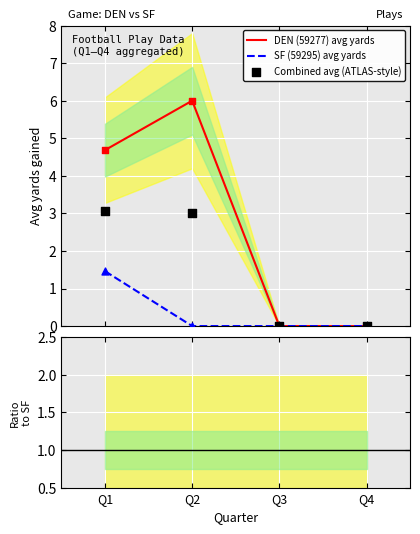

Which series has the widest spread of Y values?

DEN (59277) avg yards